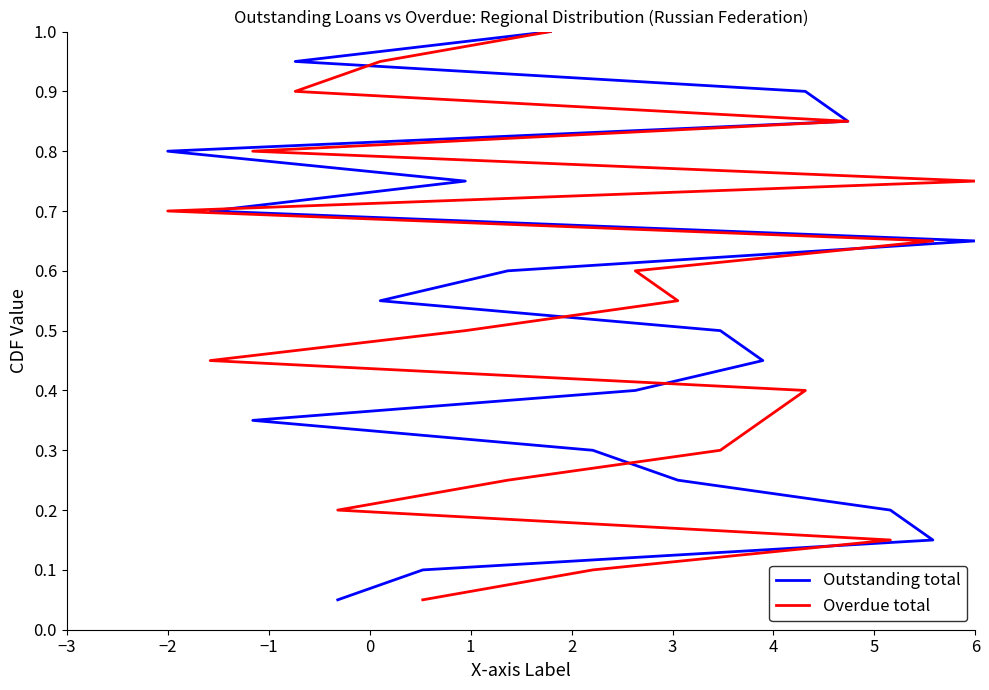

What is the label of the 6th point from the left?

2